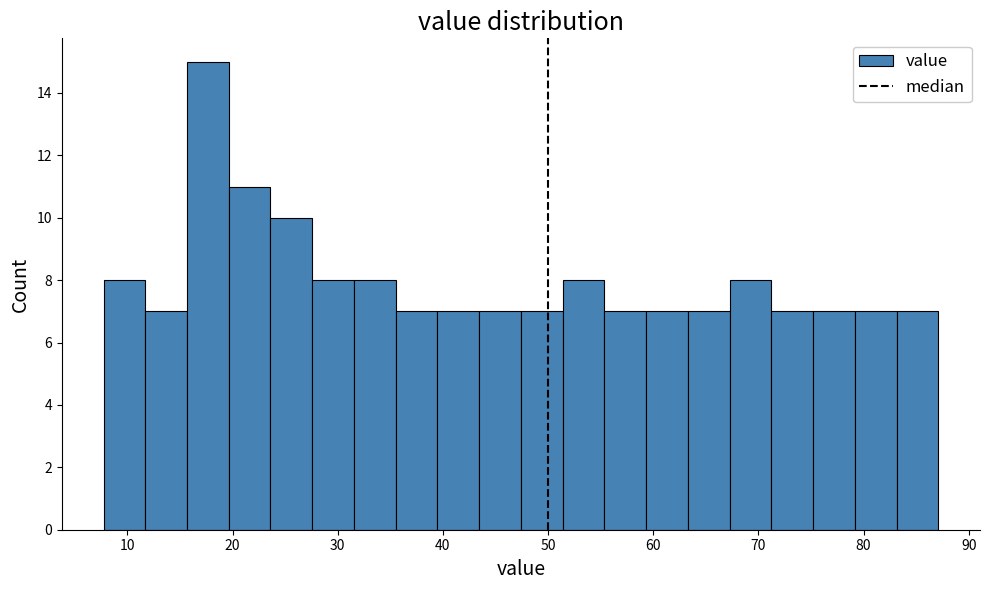

Read against the x-axis, roughly where is the centre of the tallest bar?

18